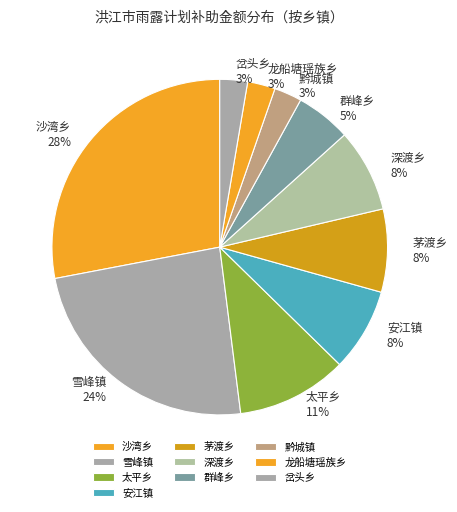

Does 龙船塘瑶族乡 account for over 50% of the chart?

No